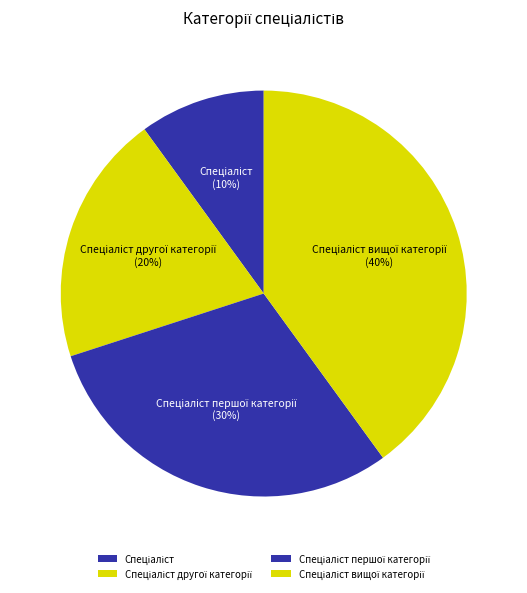

To the nearest percent, what is the difference between the largest and smallest slice percentages?

30%